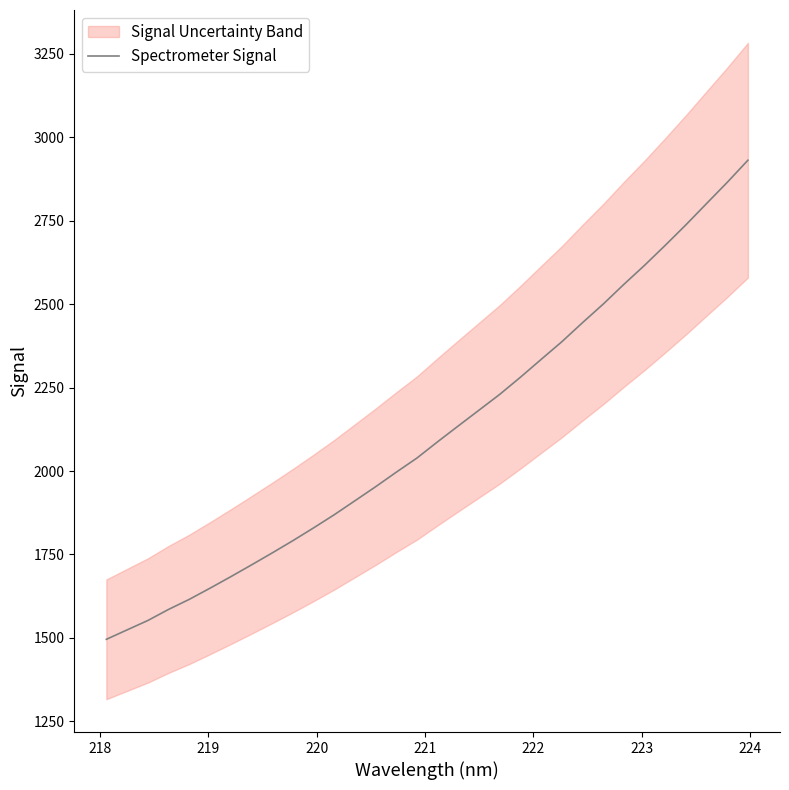

What is the minimum value for Spectrometer Signal?

1495.6